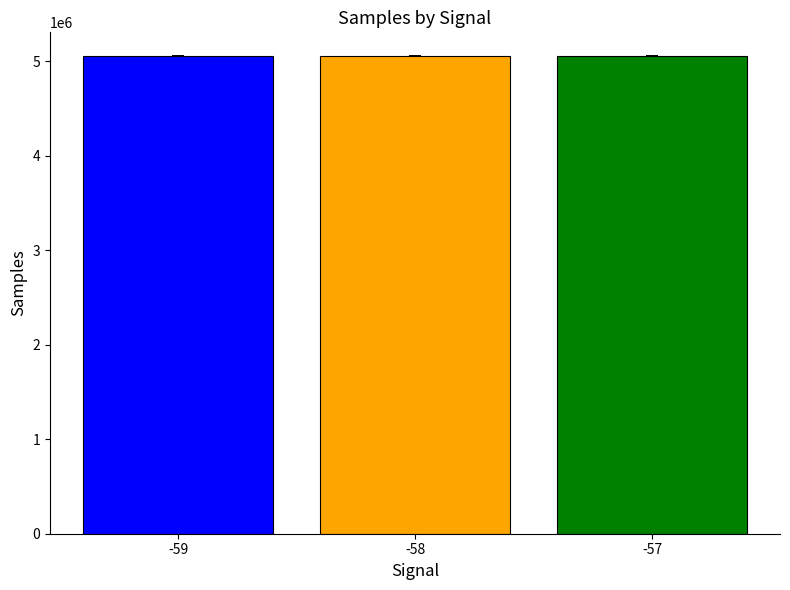

The value at -57 is 5052910.0. True or false?

True